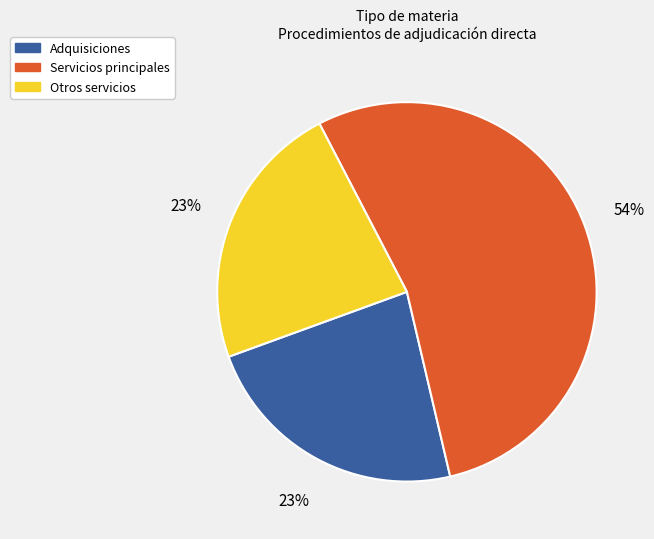

To the nearest percent, what is the difference between the largest and smallest slice percentages?

31%